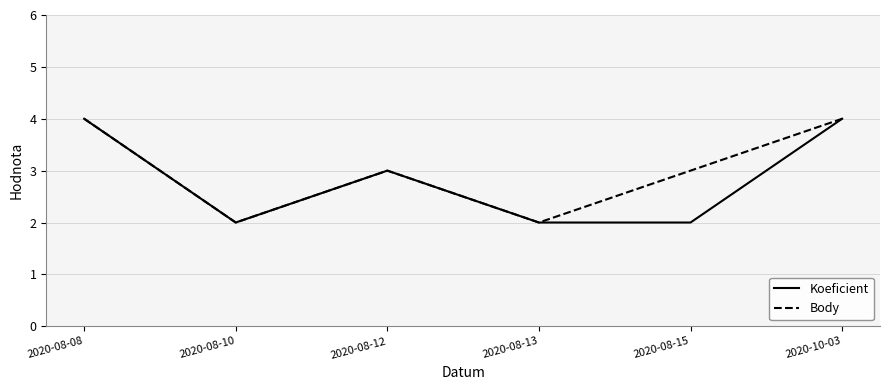

What is the difference between the highest and lowest values at 2020-08-15?

1